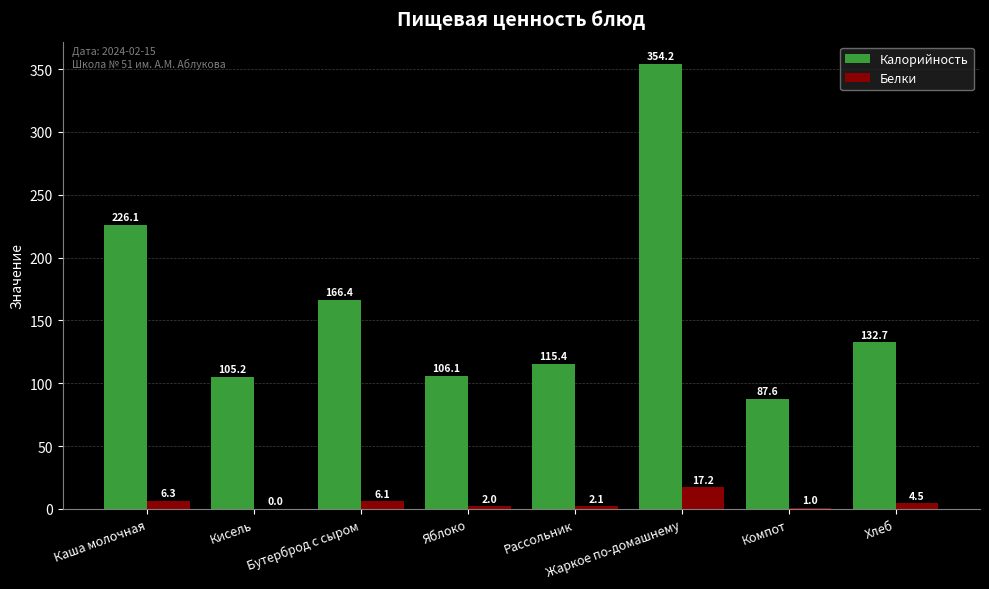

The Белки series shows 4.5 at Хлеб. True or false?

True